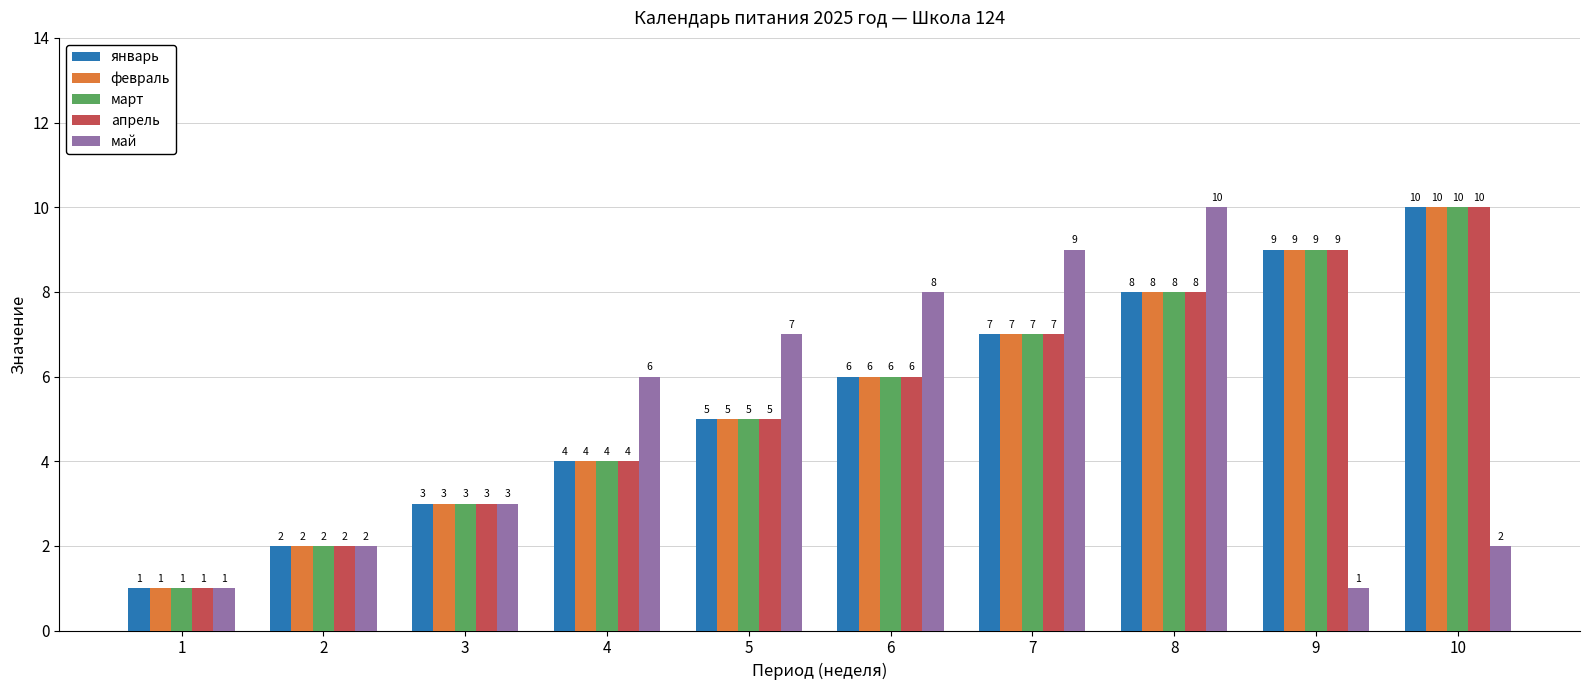

True or false: январь has a value of 5 at 5.

True